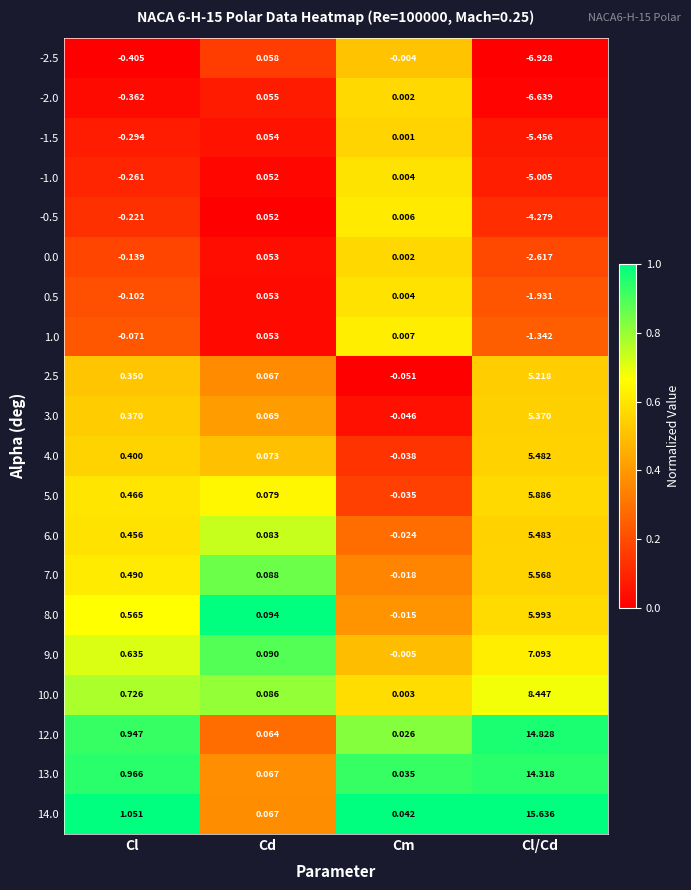

Which label corresponds to the smallest value in the chart?

Cl/Cd